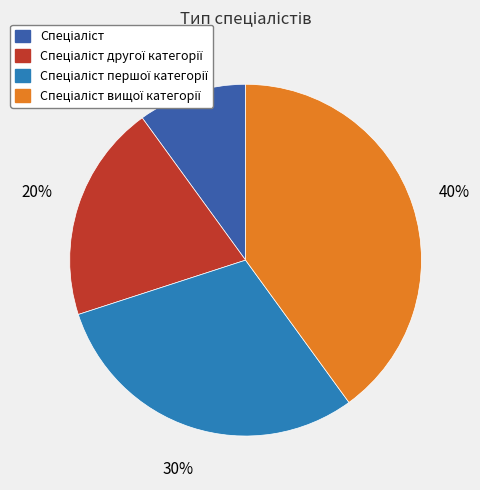

How many slices are in this pie chart?

4